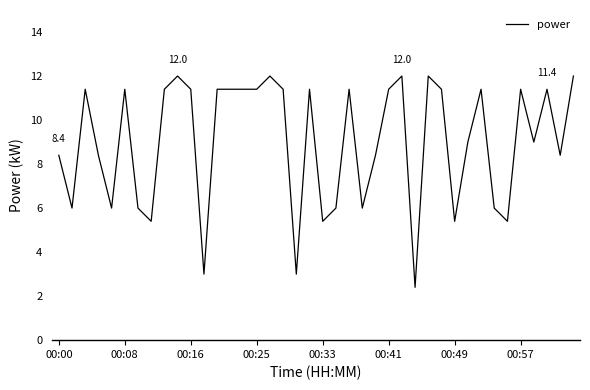

What is the maximum value shown in the chart?

12.0